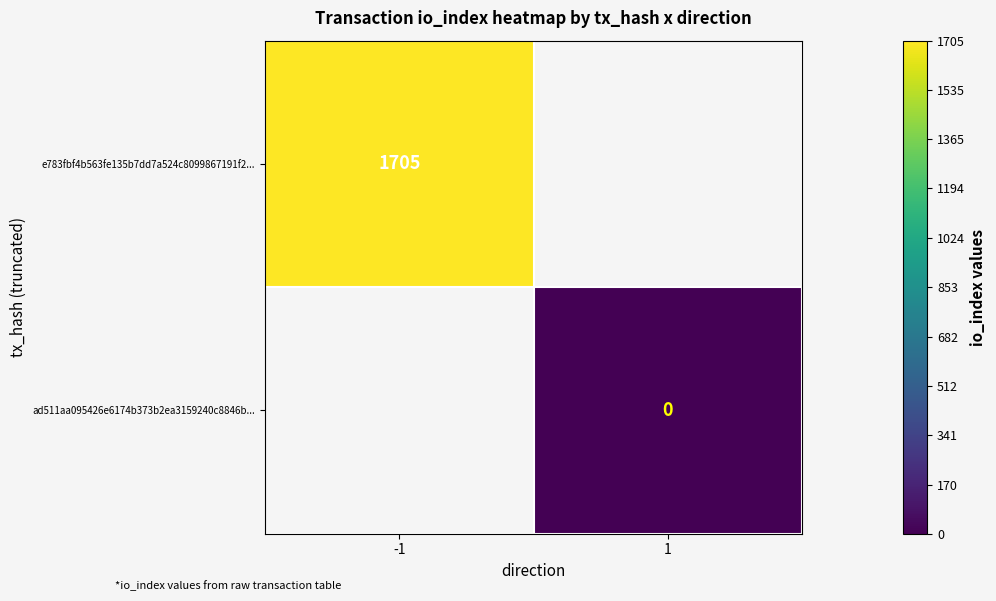

How many series are shown in this chart?

2